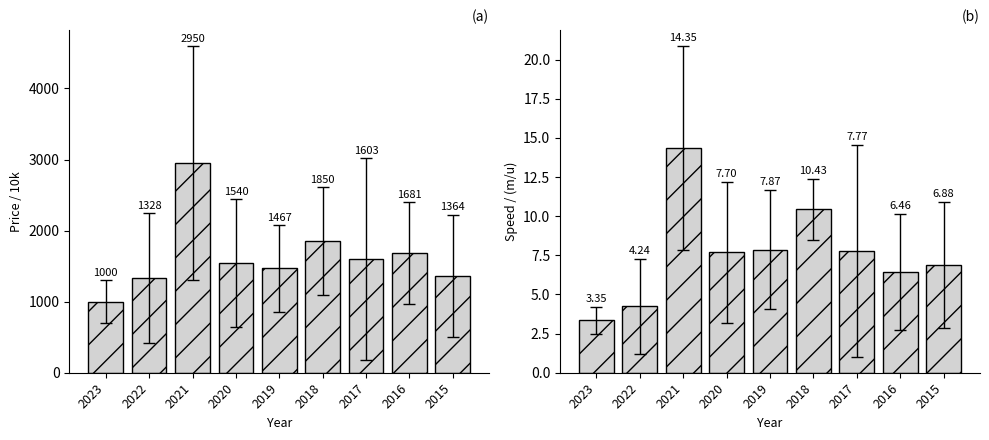

List the series in order of their overall mean, lowest first.

Speed (m/u), Price (10k)